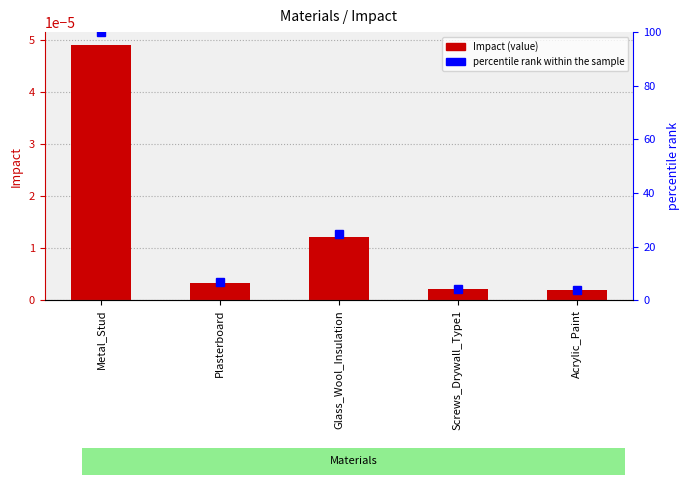

Rank the categories by Impact value from highest to lowest.

Metal_Stud, Glass_Wool_Insulation, Plasterboard, Screws_Drywall_Type1, Acrylic_Paint